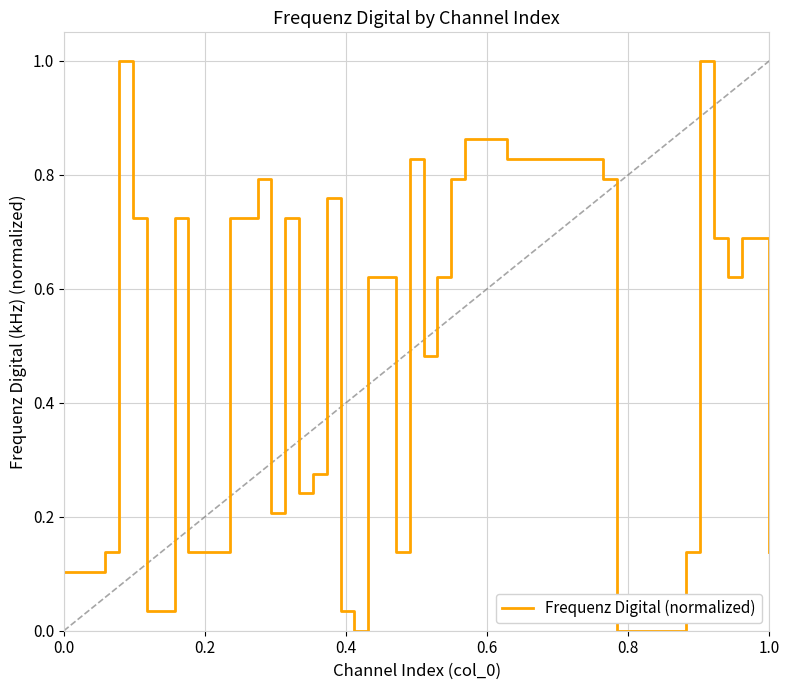

How many lines are shown in the chart?

1